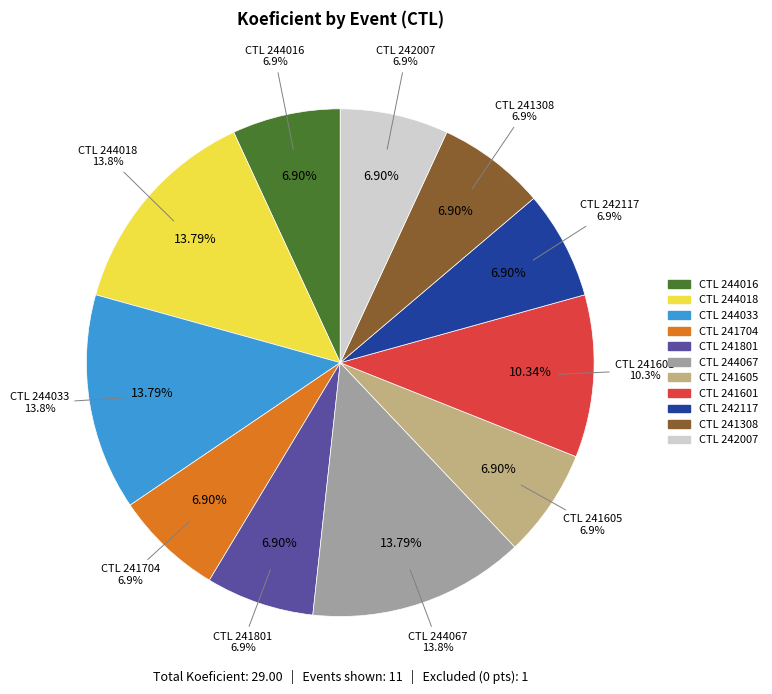

Is it true that 241705 is 0% of the pie?

True